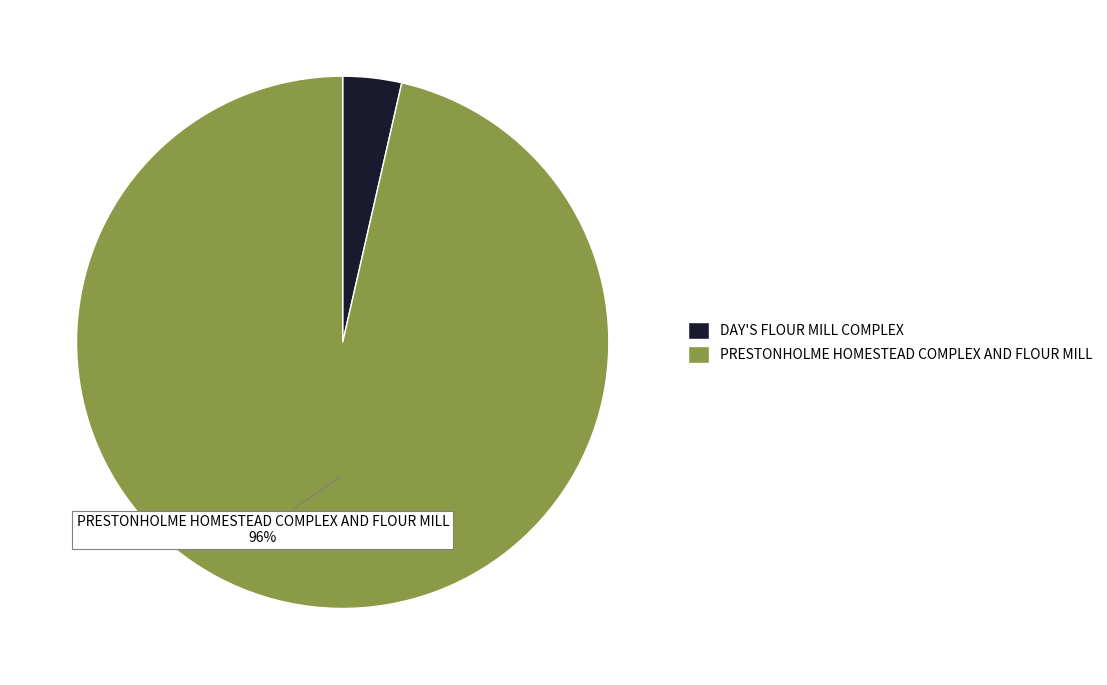

Is the sum of PRESTONHOLME HOMESTEAD COMPLEX AND FLOUR MILL and DAY'S FLOUR MILL COMPLEX greater than half?

Yes